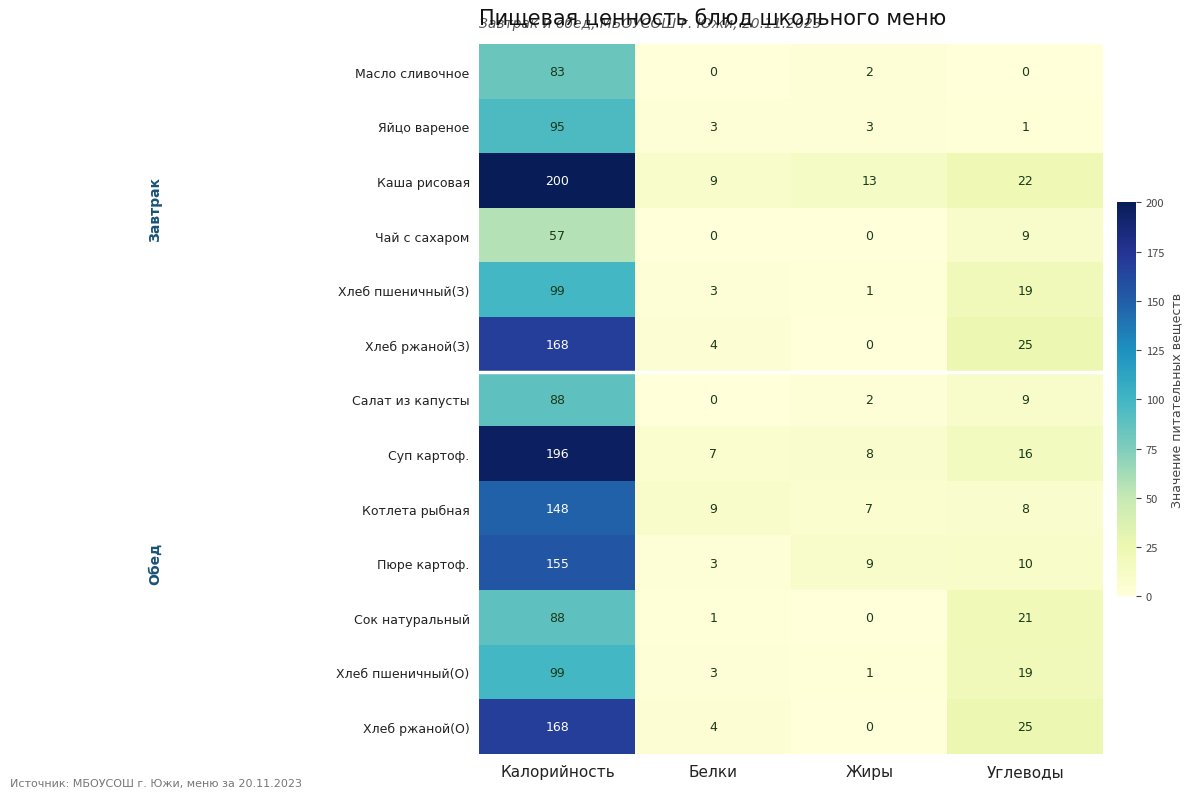

What is the approximate value of Сок натуральный at Калорийность?

88